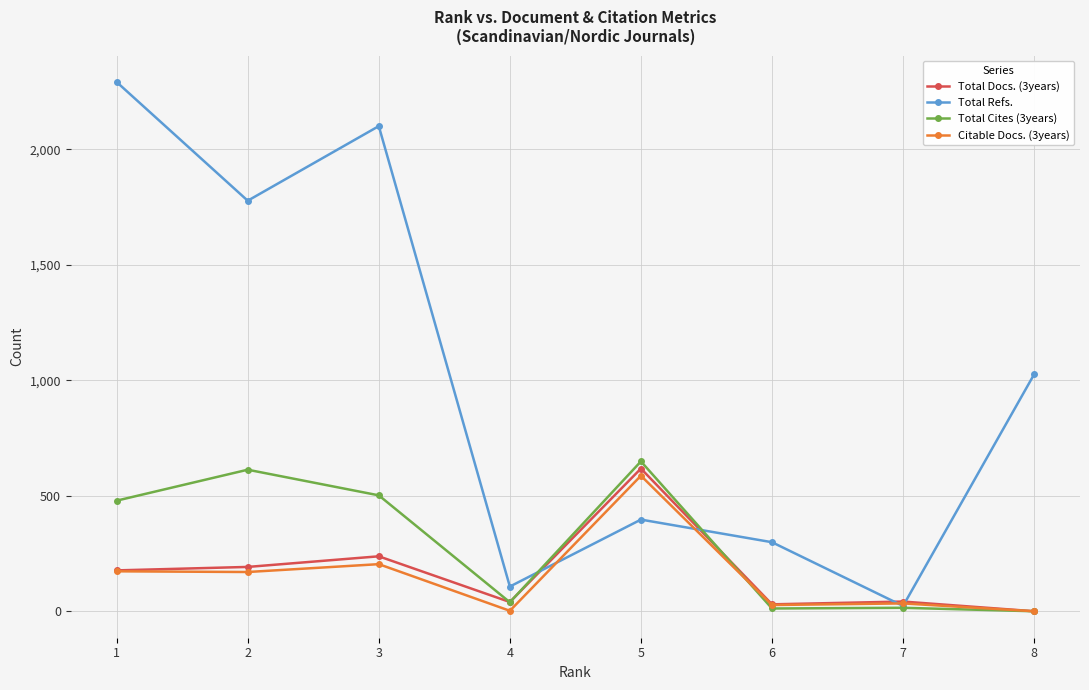

Which series has the largest total across all categories?

Total Refs.